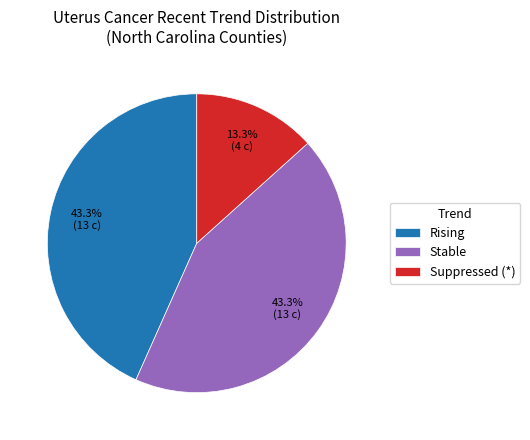

Is there any slice that represents more than half of the pie?

No